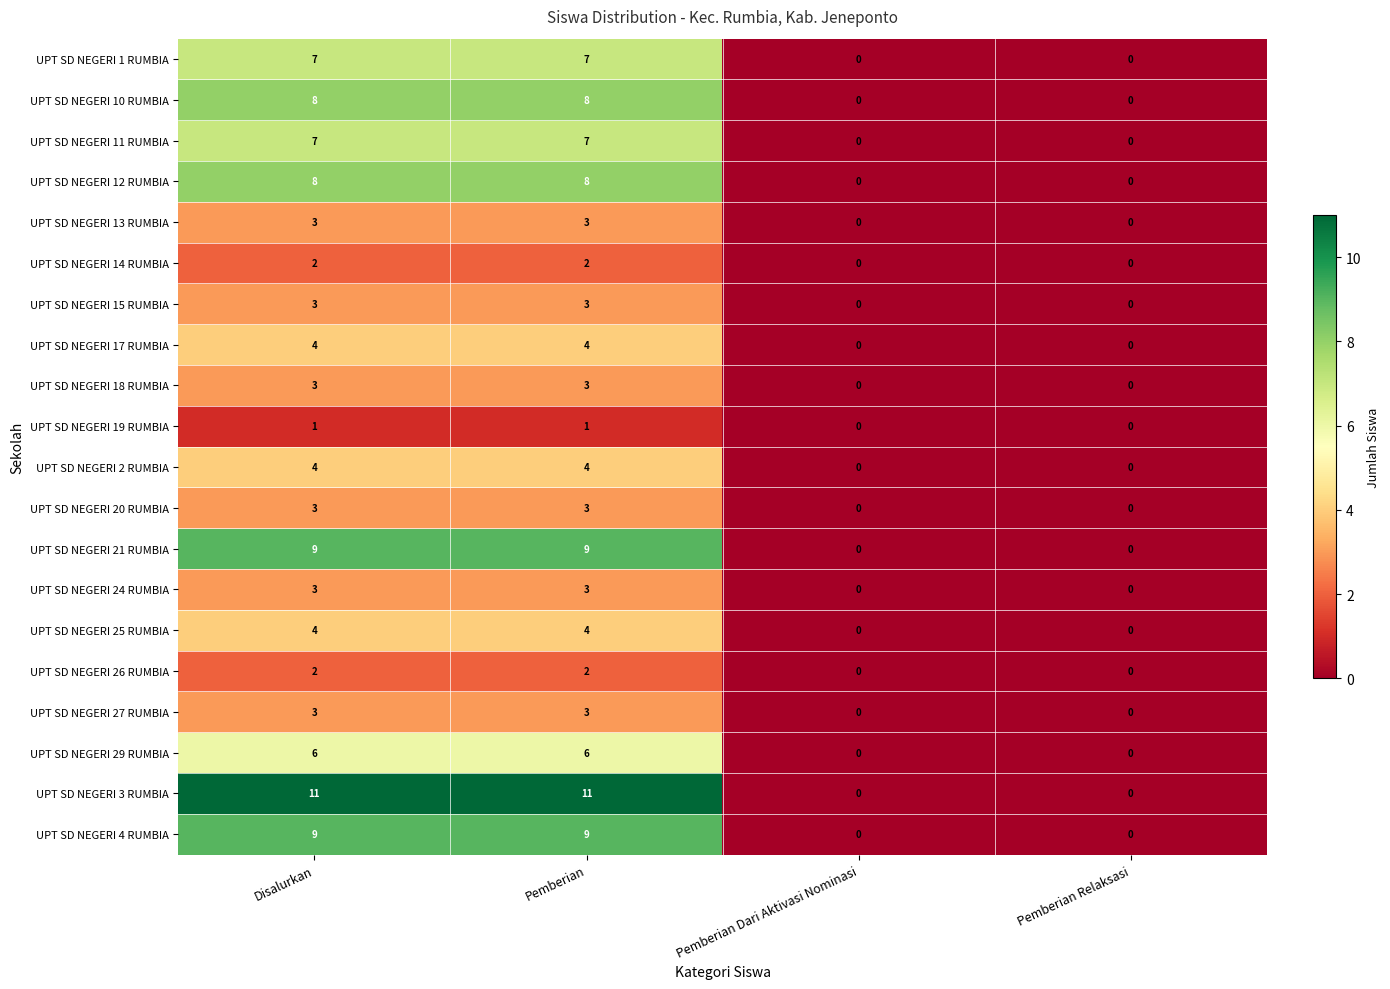

How many data points does each series have?

4